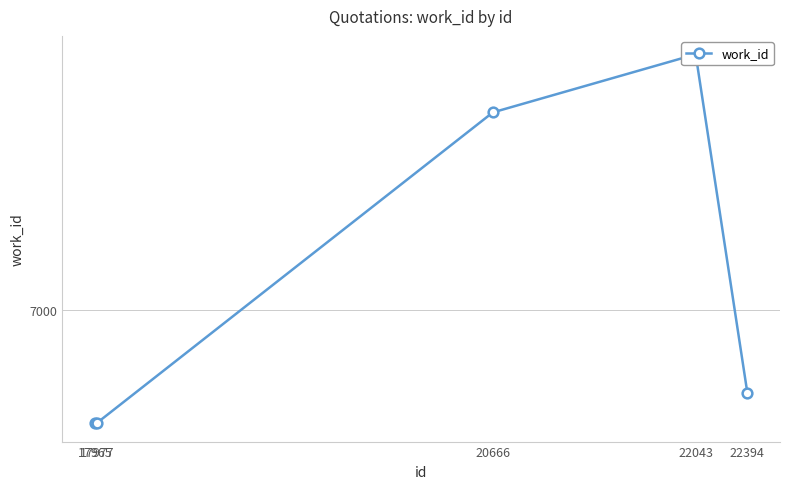

Is it true that the value at 22043 is 13469?

False